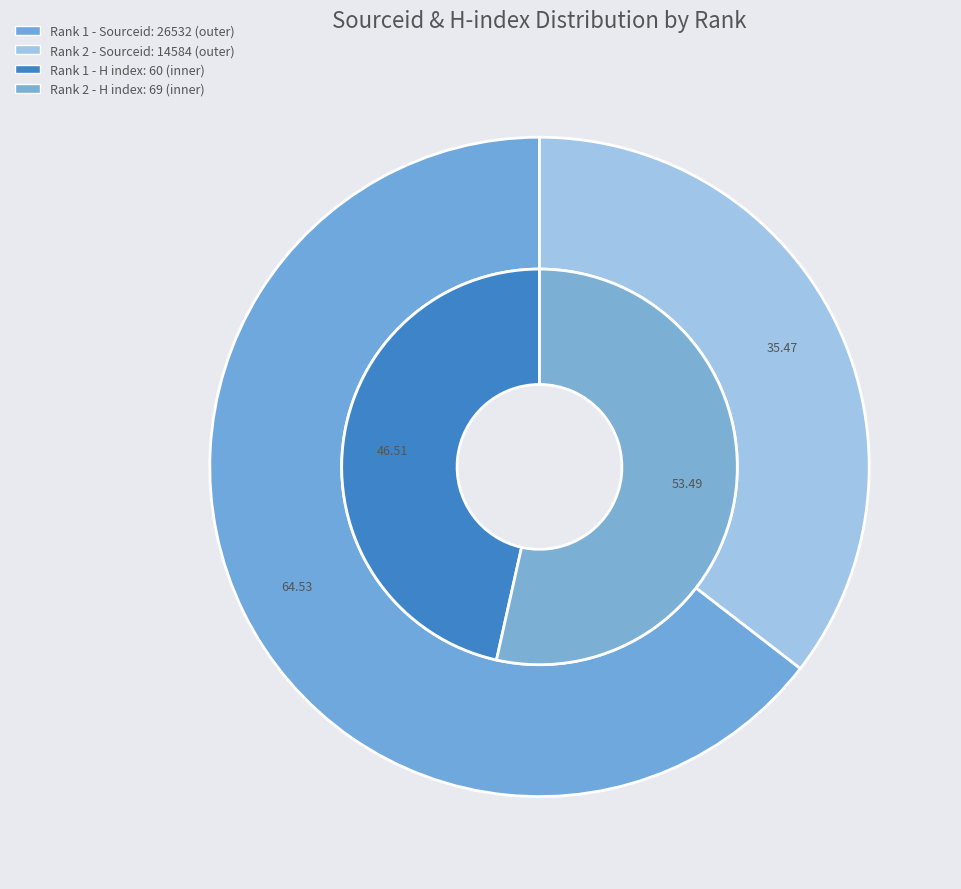

Which slice represents more than half of the pie?

Rank 1 (Advances in Catalysis)